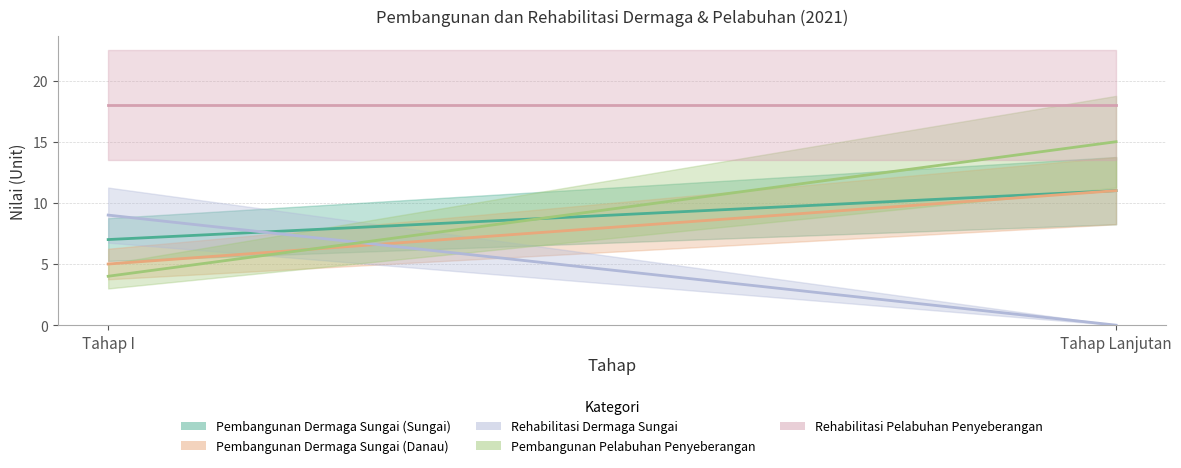

What is the difference between the maximum and minimum values in the Pembangunan Pelabuhan Penyeberangan series?

11